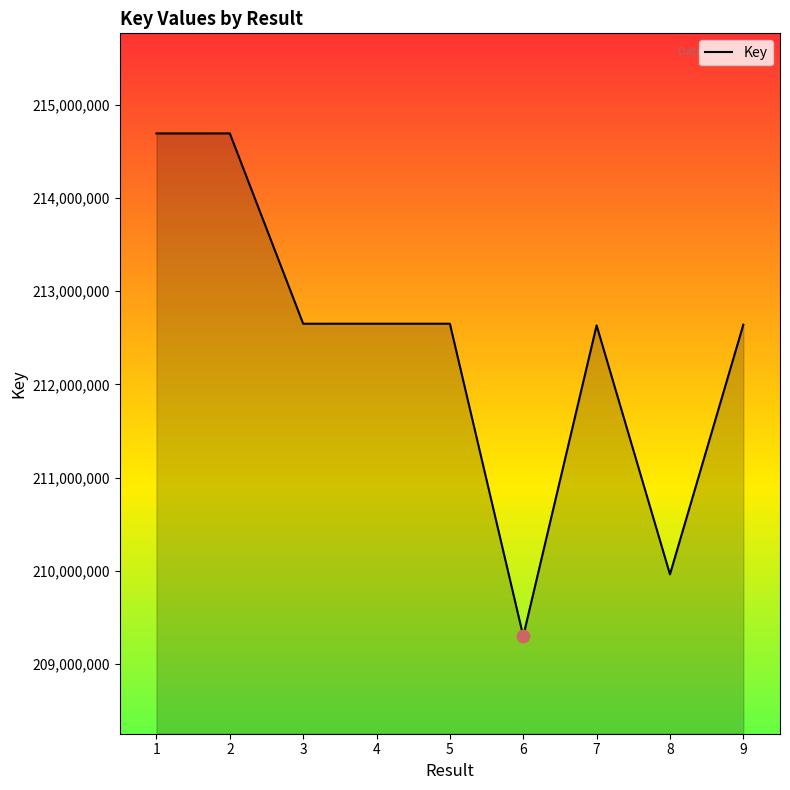

What is the change in value from 1 to 7?

-2059116